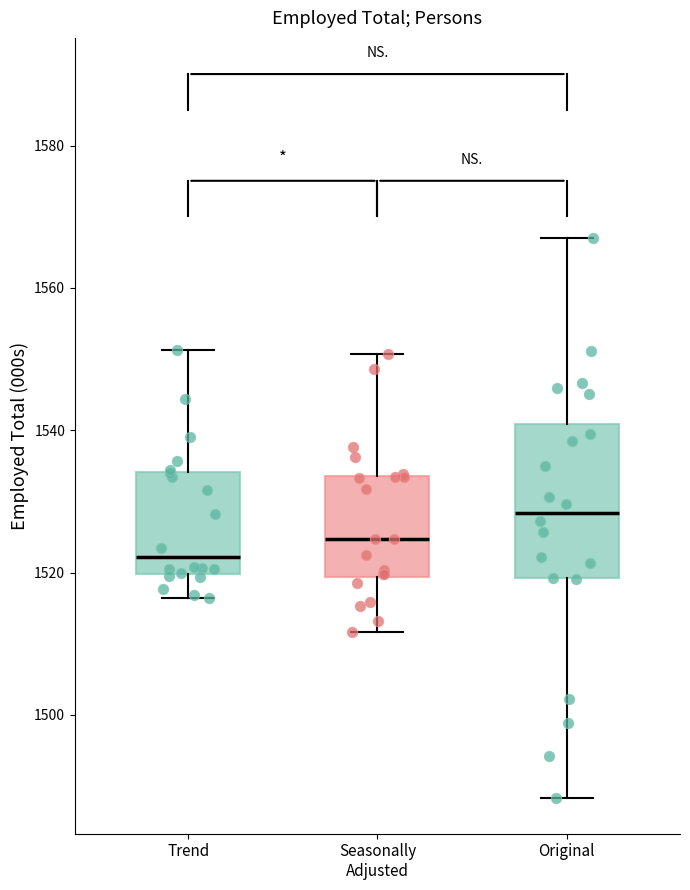

Where is the lower edge of the box for Original on the y-axis? The values are not printed on the chart, so give them approximately, as read against the axis.

1520